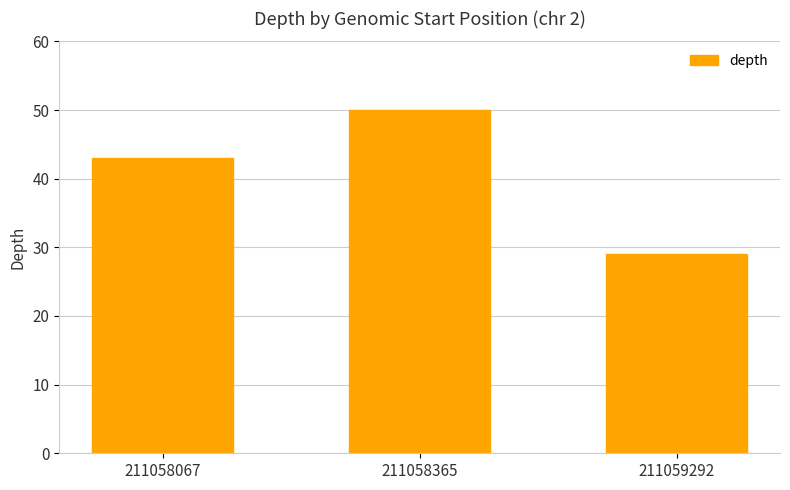

What is the change in value from 211058067 to 211059292?

-14